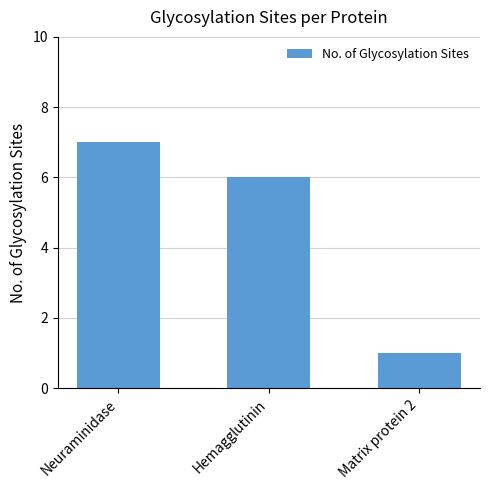

Where is the data nearest to the value 4?

Hemagglutinin